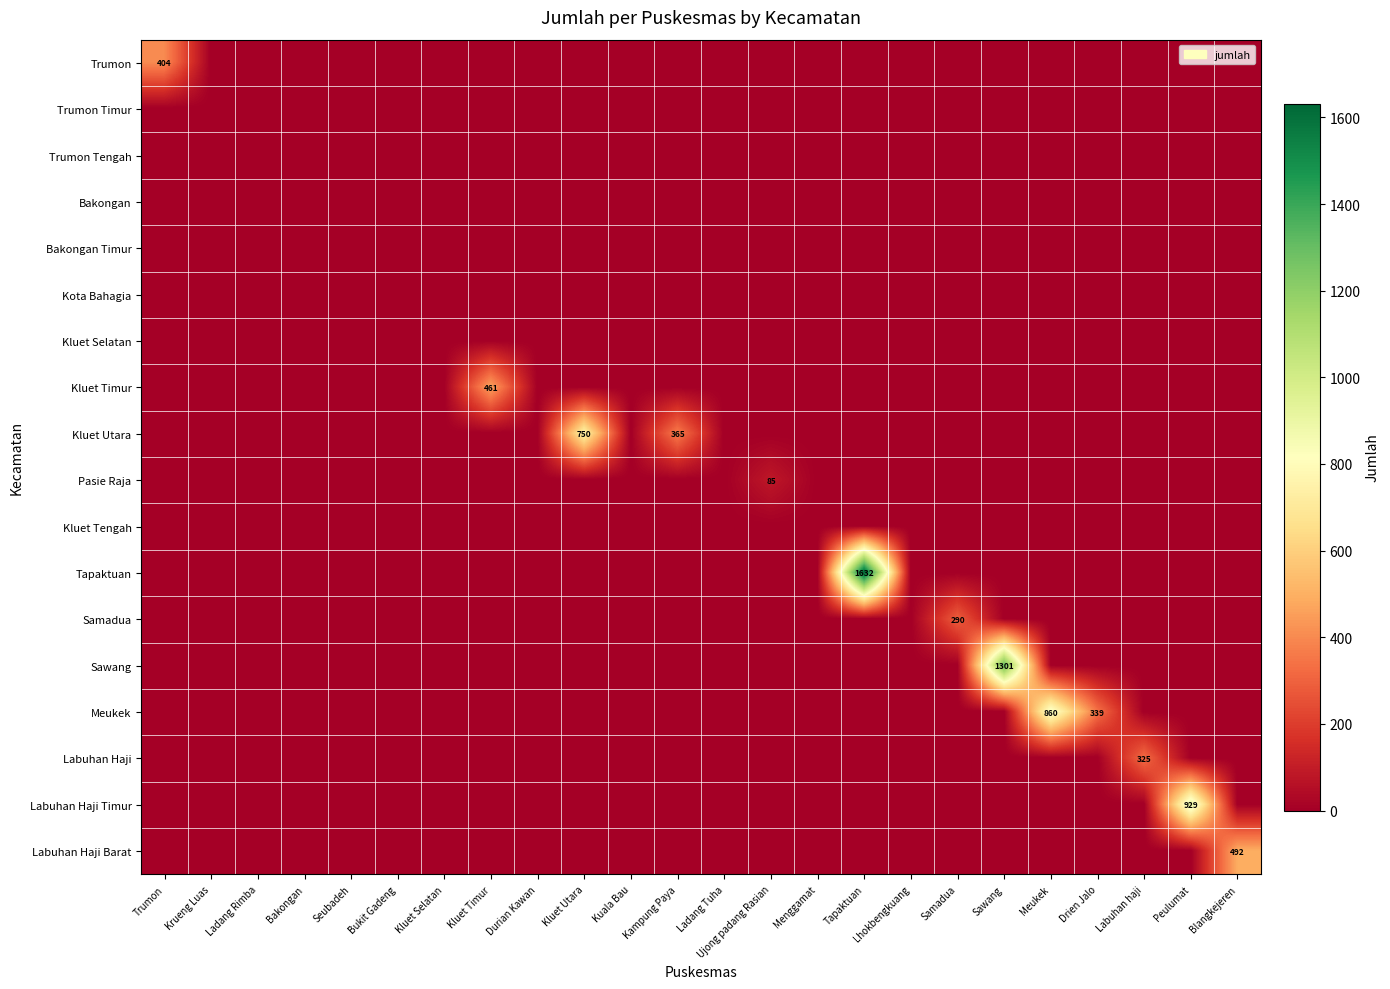

List the labels in order of Labuhan Haji Barat value, largest first.

Blangkejeren, Trumon, Krueng Luas, Ladang Rimba, Bakongan, Seubadeh, Bukit Gadeng, Kluet Selatan, Kluet Timur, Durian Kawan, Kluet Utara, Kuala Bau, Kampung Paya, Ladang Tuha, Ujong padang Rasian, Menggamat, Tapaktuan, Lhokbengkuang, Samadua, Sawang, Meukek, Drien Jalo, Labuhan haji, Peulumat